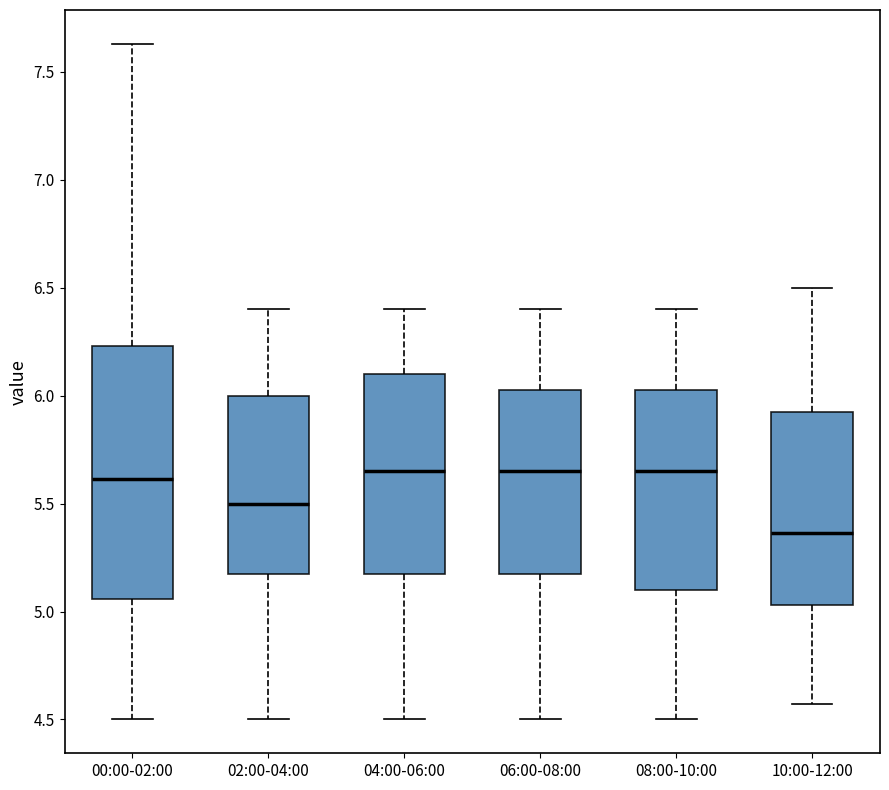

Reading left to right, transcribe this box plot: for each box, give where its median line is, the range the box spans, and where its two whiskers end, as read against the y-axis. The values are not printed on the chart, so give them approximately, as read against the axis.

00:00-02:00: median 5.60, box 5.05 to 6.25, whiskers 4.50 to 7.65
02:00-04:00: median 5.50, box 5.20 to 6.00, whiskers 4.50 to 6.40
04:00-06:00: median 5.65, box 5.20 to 6.10, whiskers 4.50 to 6.40
06:00-08:00: median 5.65, box 5.20 to 6.05, whiskers 4.50 to 6.40
08:00-10:00: median 5.65, box 5.10 to 6.05, whiskers 4.50 to 6.40
10:00-12:00: median 5.35, box 5.05 to 5.95, whiskers 4.55 to 6.50